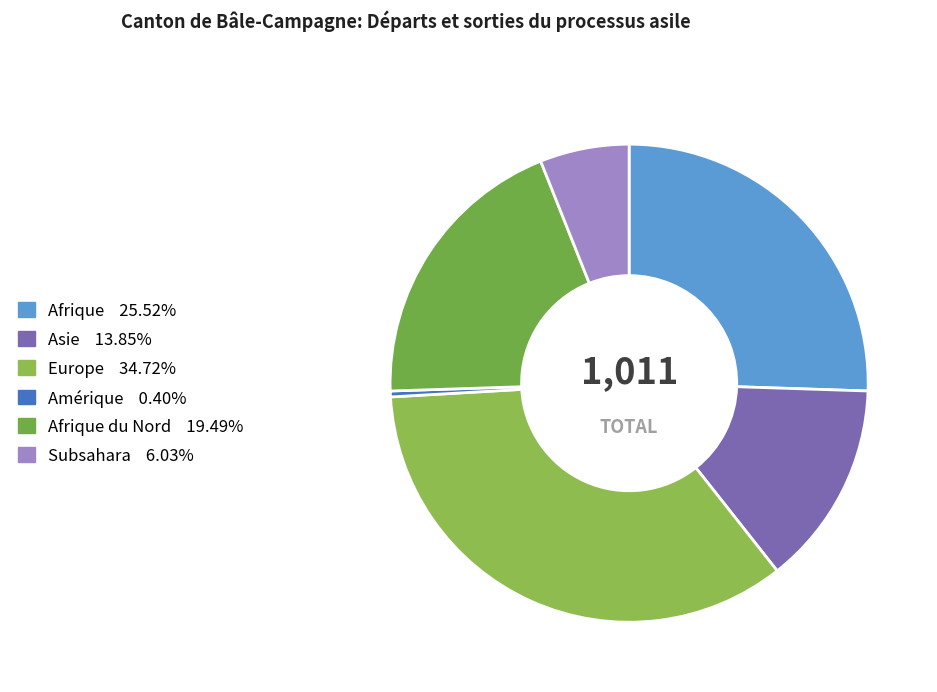

How many slices are in this pie chart?

6